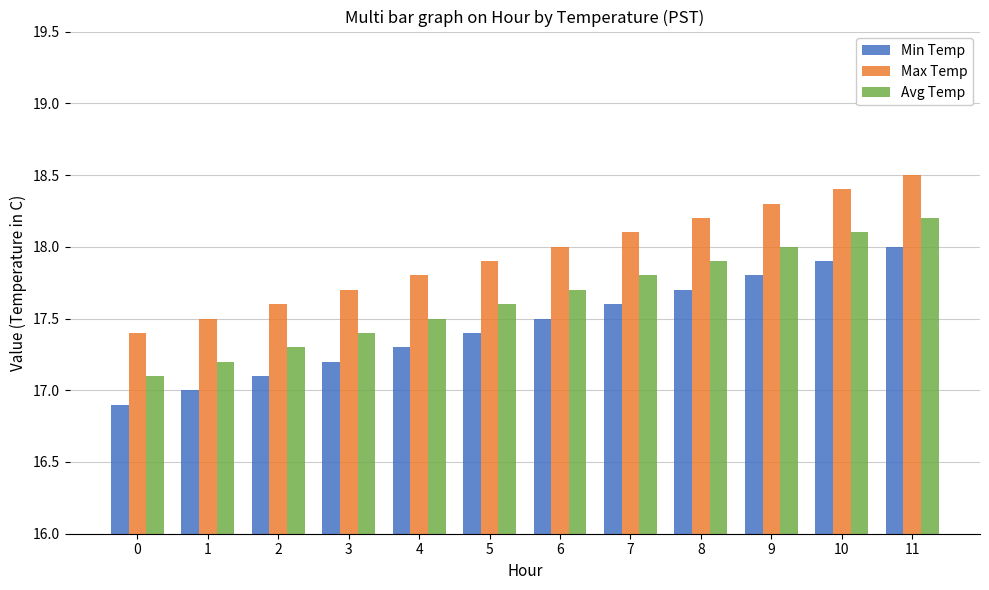

At how many categories does at least one series exceed 16?

12